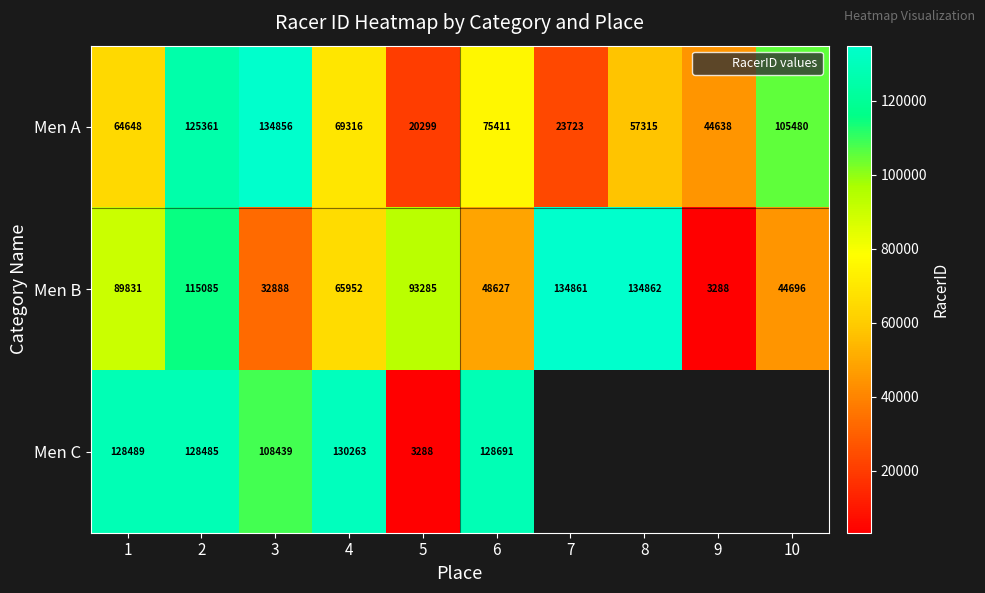

What value does the Men C series have at 6?

128691.0